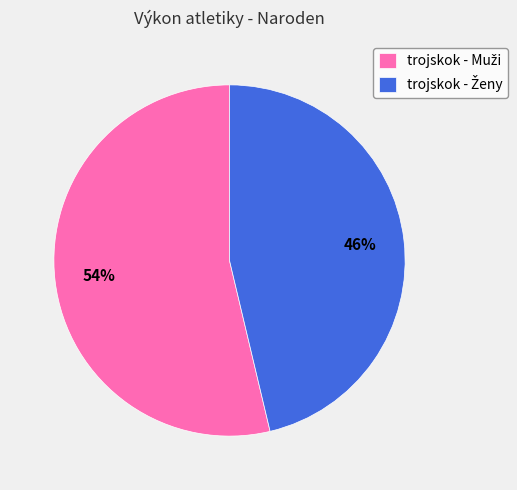

Does any single category account for the majority?

Yes